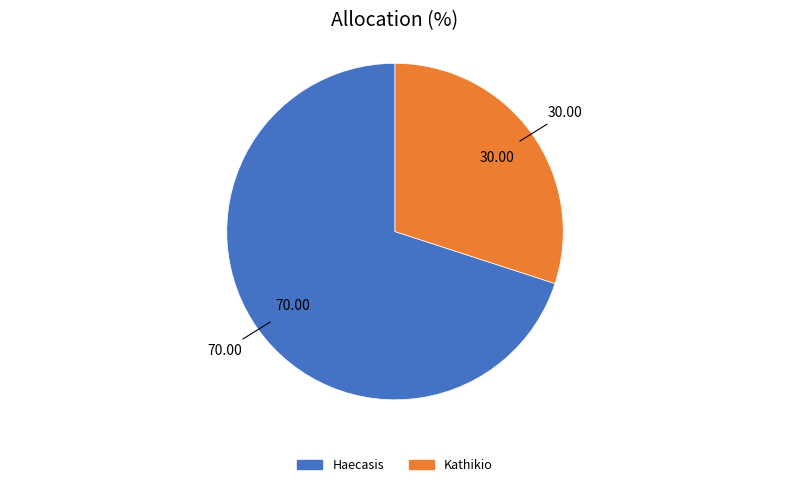

Combined, do Kathikio and Haecasis account for over 50%?

Yes